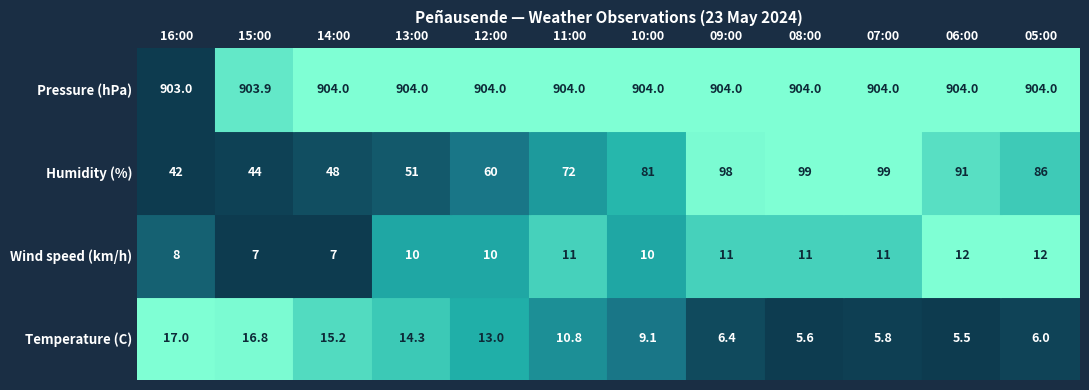

What value does the Temperature (C) series have at 06:00?

5.5